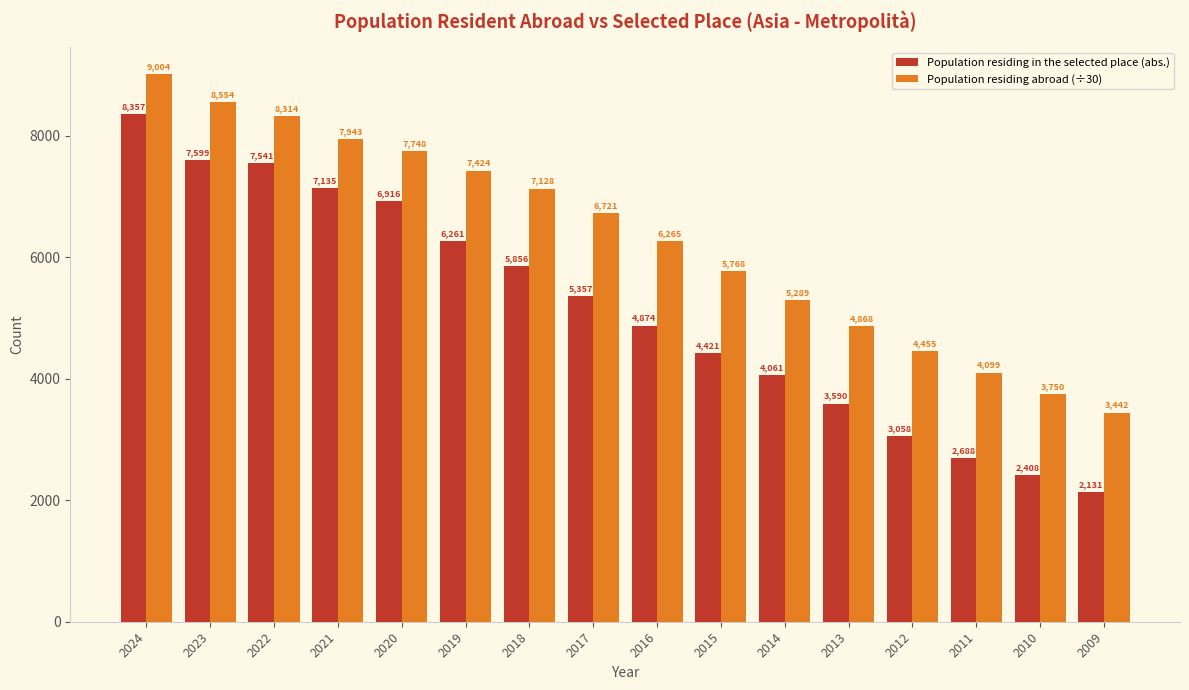

What is the value of the Population residing in the selected place (abs.) bar at the 1st from the left?

8357